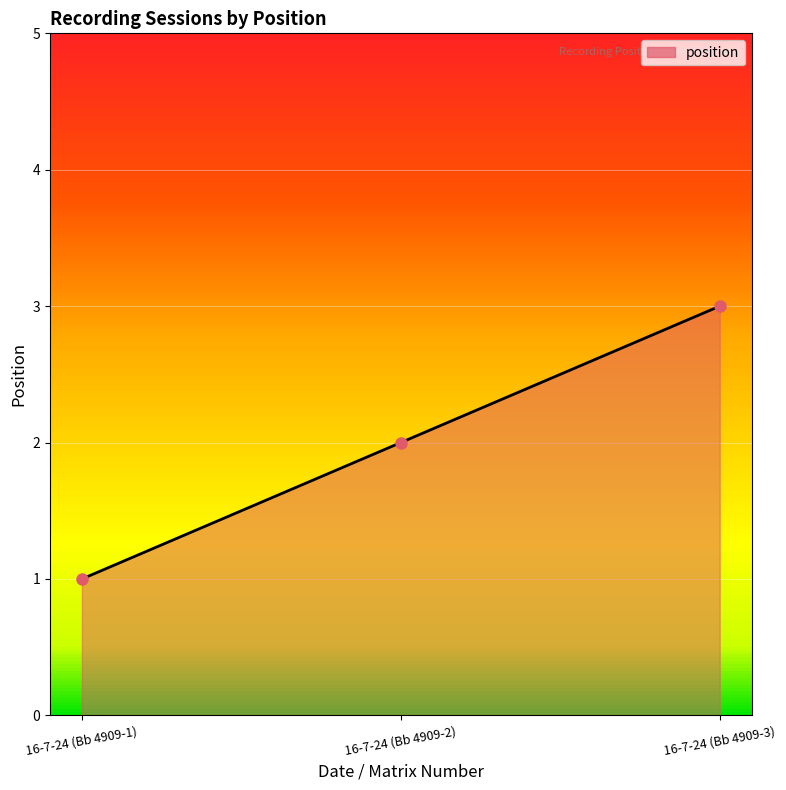

What is the minimum value shown in the chart?

1